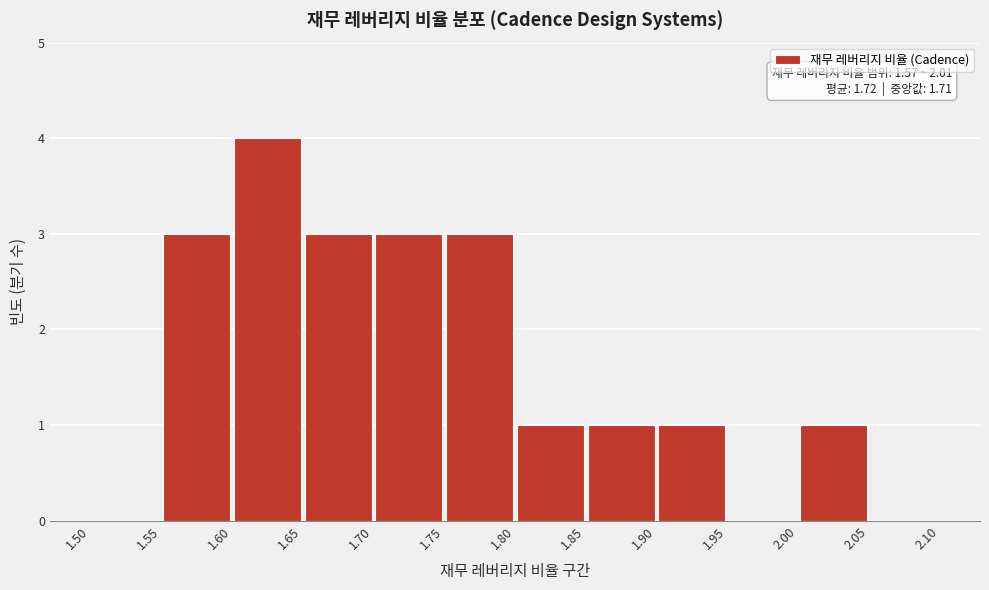

Which range on the x-axis has the tallest bar?

1.60 to 1.65